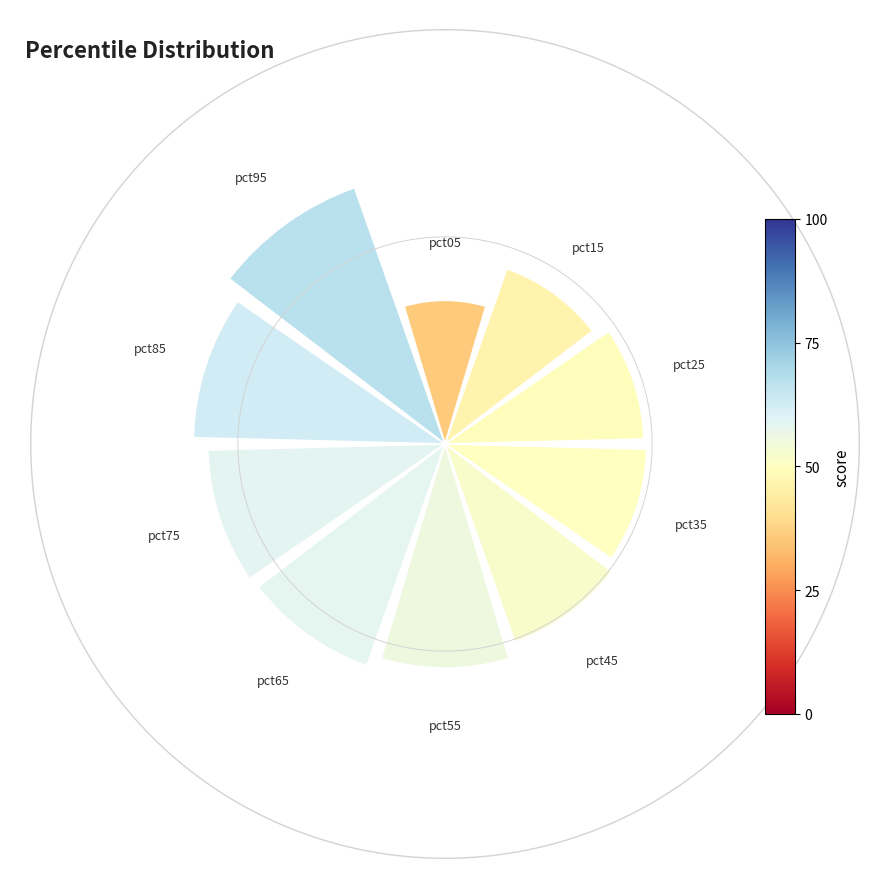

To the nearest percent, what is the average slice percentage?

10%